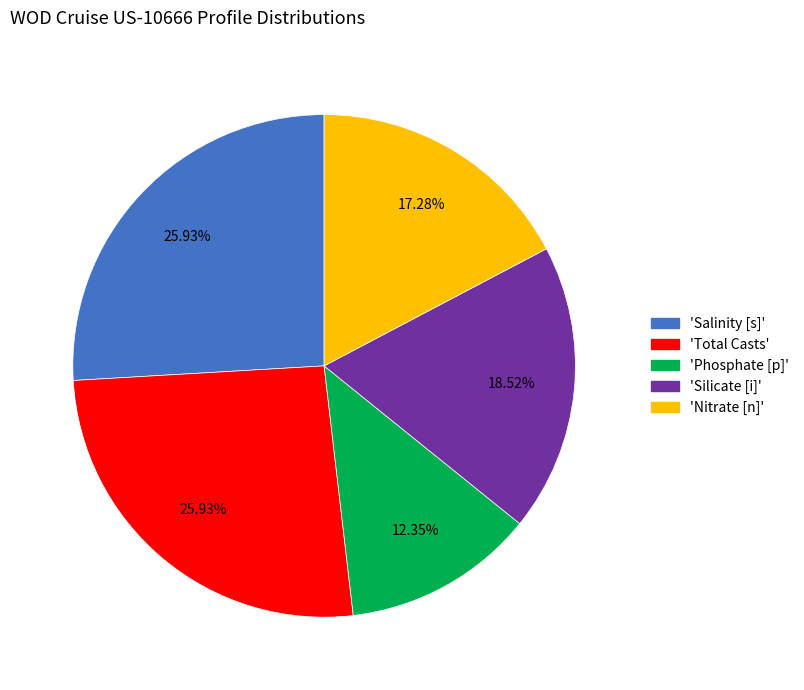

Is there a majority slice in this chart?

No